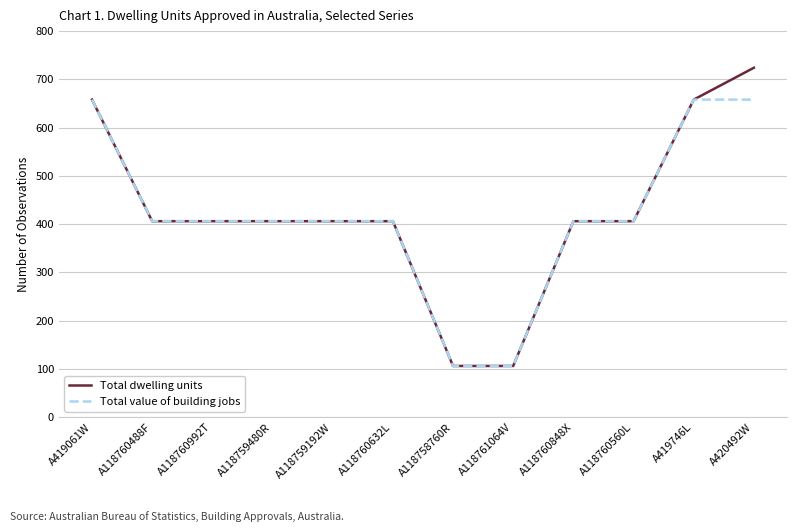

Is the value of Total dwelling units at A118760992T greater than the value of Total value of building jobs at A420492W?

No